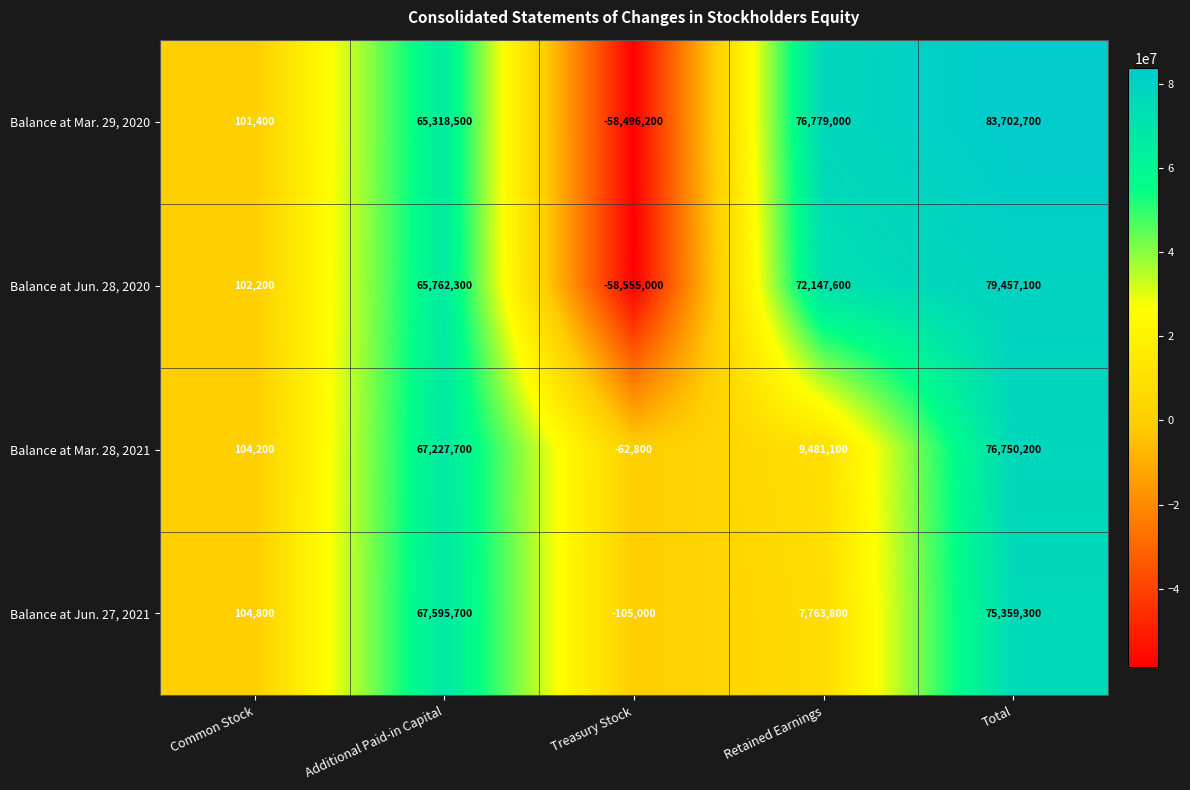

Which series has the largest total across all categories?

Balance at Mar. 29, 2020